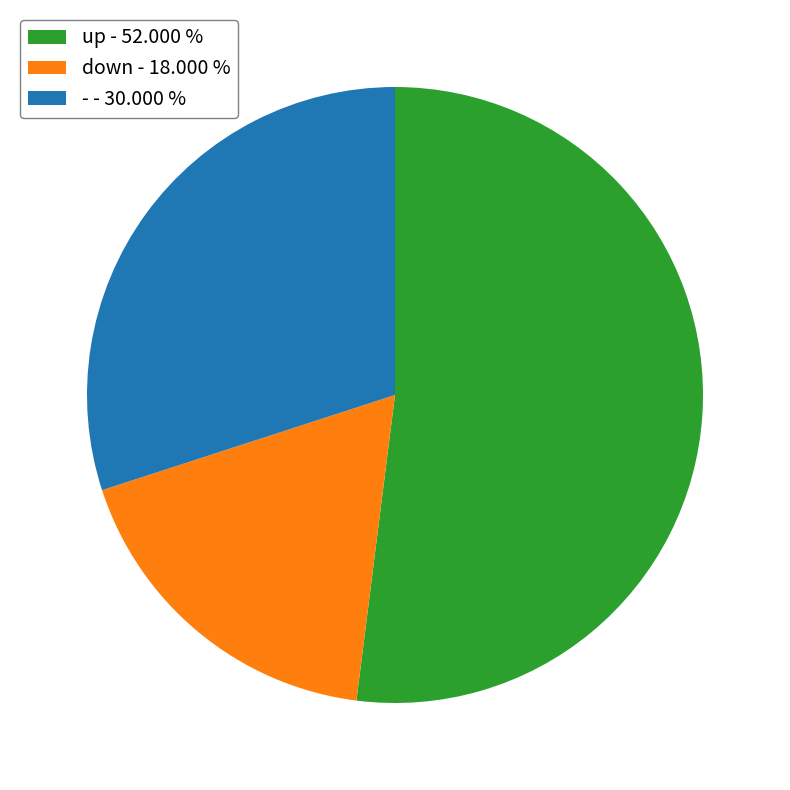

How many segments does this pie chart have?

3